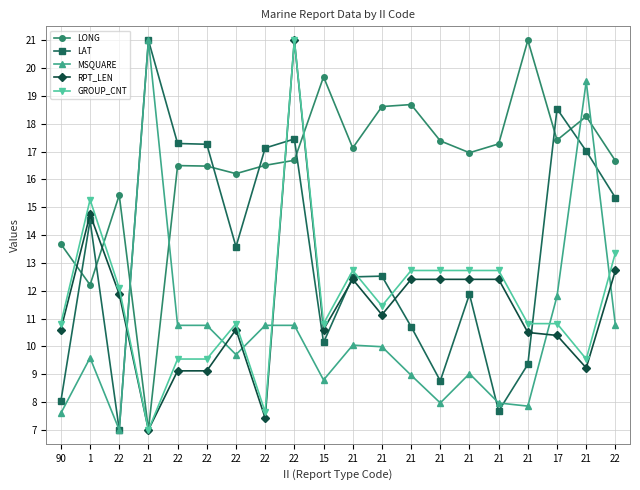

What is the value of the GROUP_CNT point at the 20th from the left?

12.1